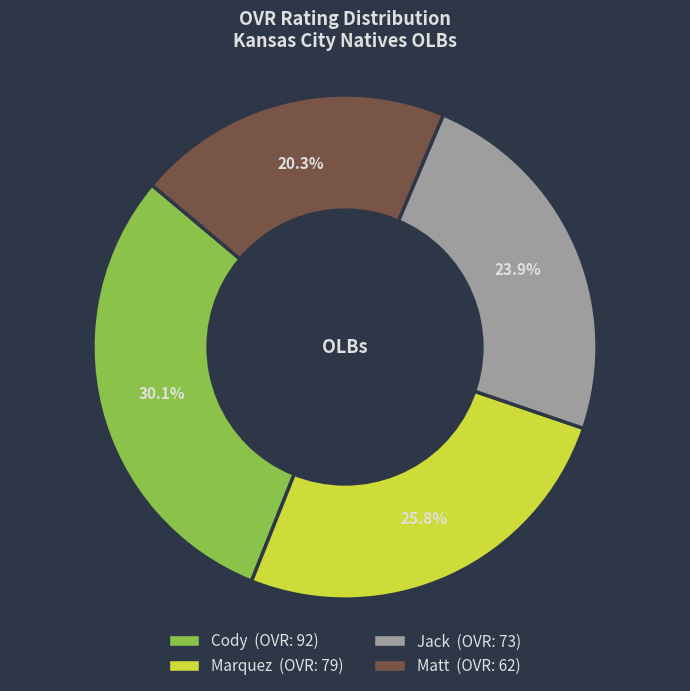

Is it true that Cody is 36% of the pie?

False